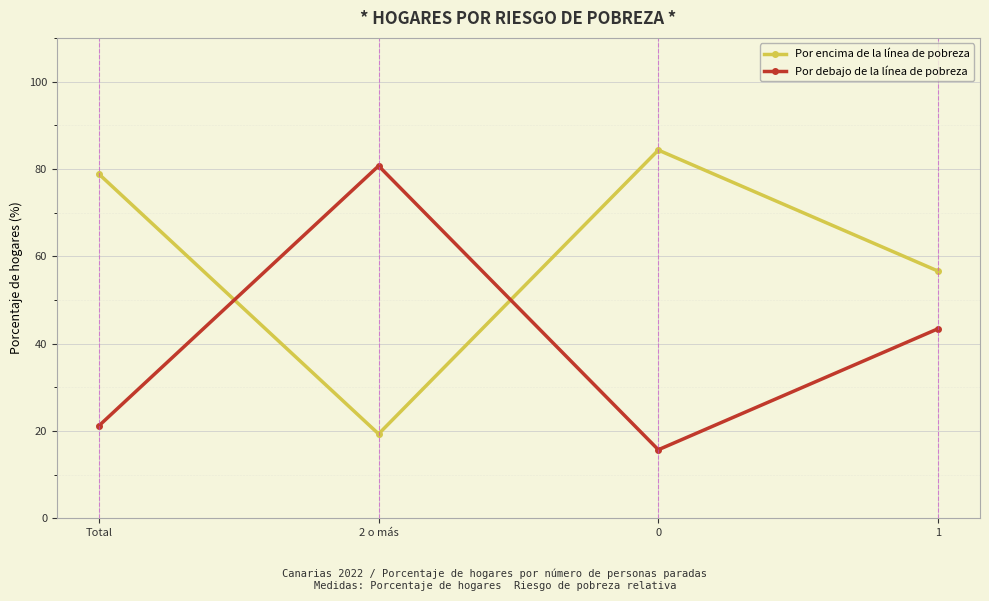

Rank the series at 2 o más from lowest to highest value.

Por encima de la línea de pobreza, Por debajo de la línea de pobreza